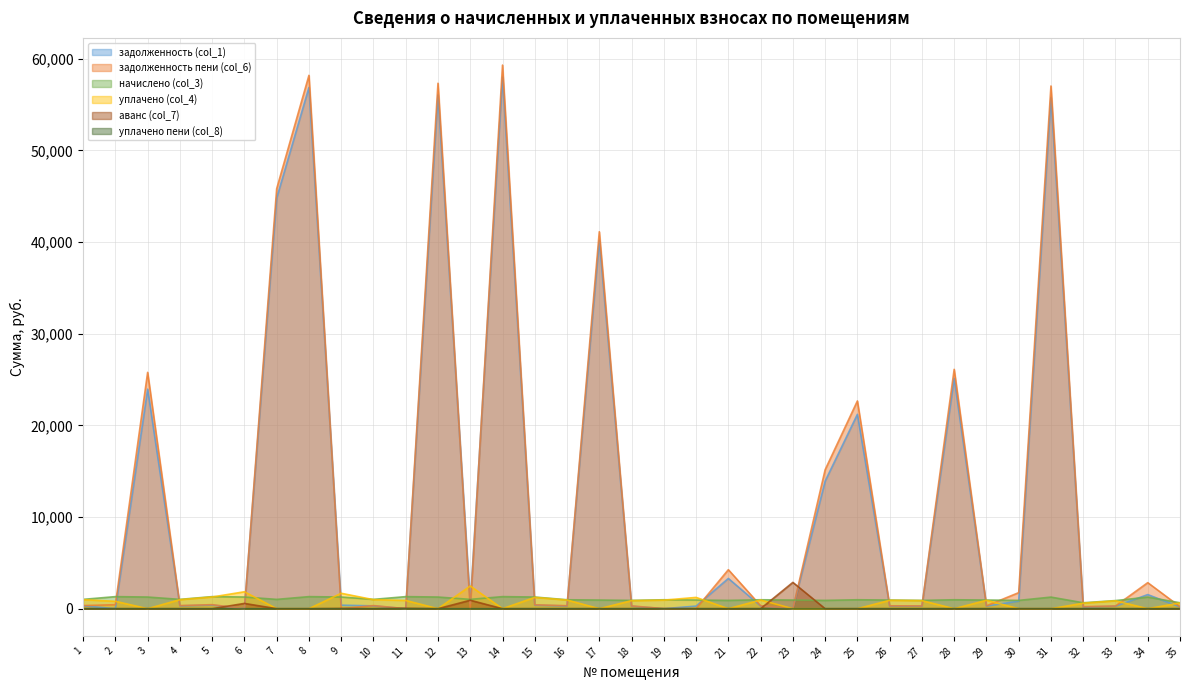

At which label does задолженность пени (col_6) reach its minimum?

6